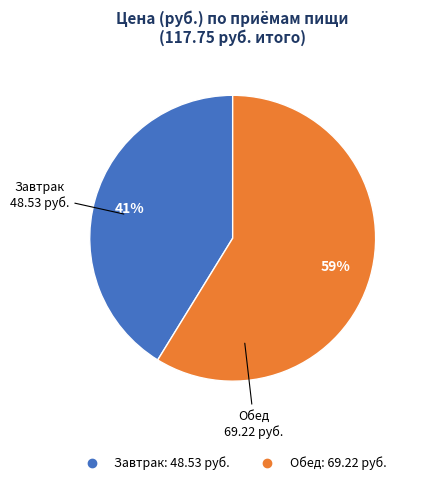

How many slices are in this pie chart?

2